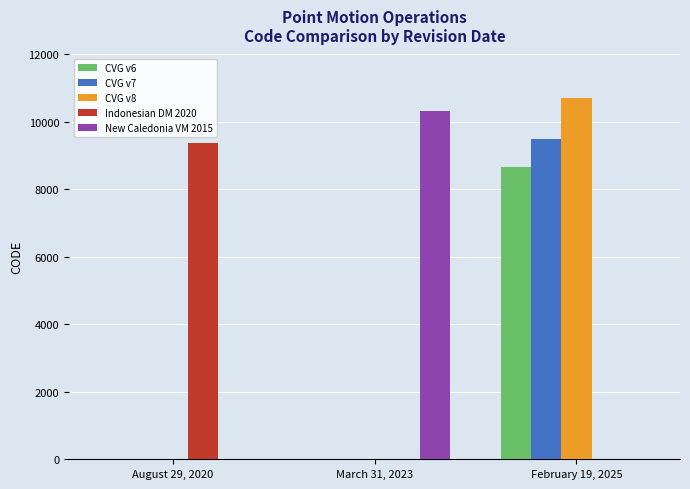

At which category is the sum across all series the highest?

February 19, 2025